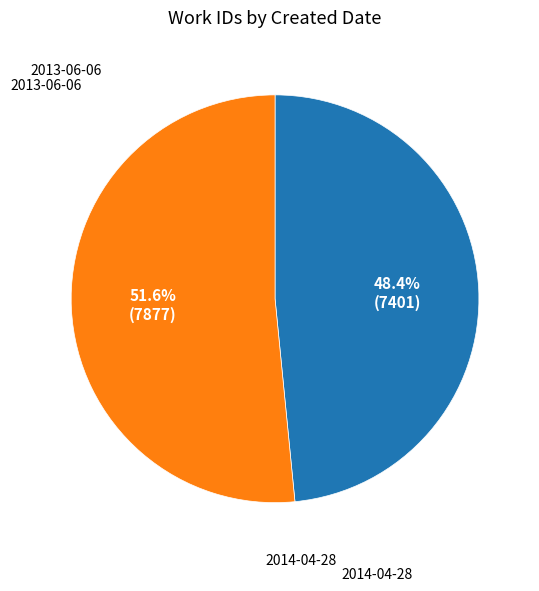

Does any single category account for the majority?

Yes